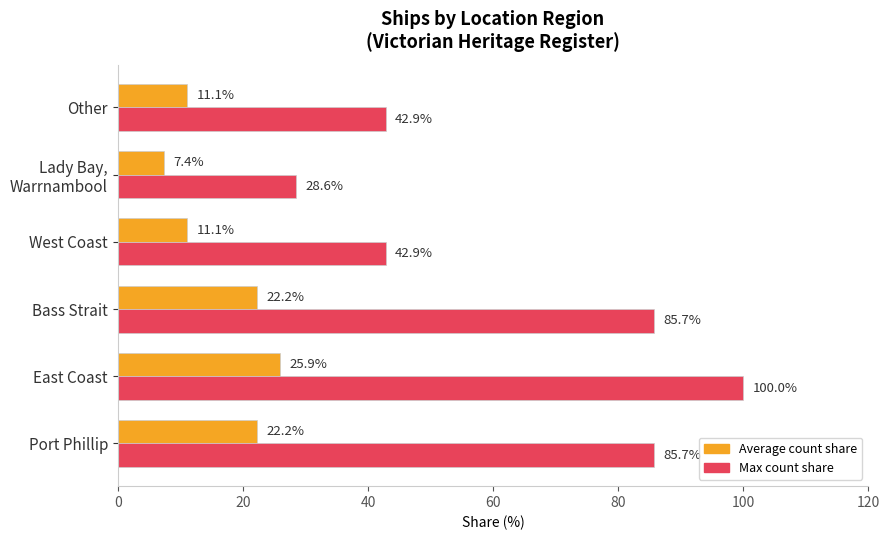

Rank the series at Bass Strait from lowest to highest value.

Average count share, Max count share